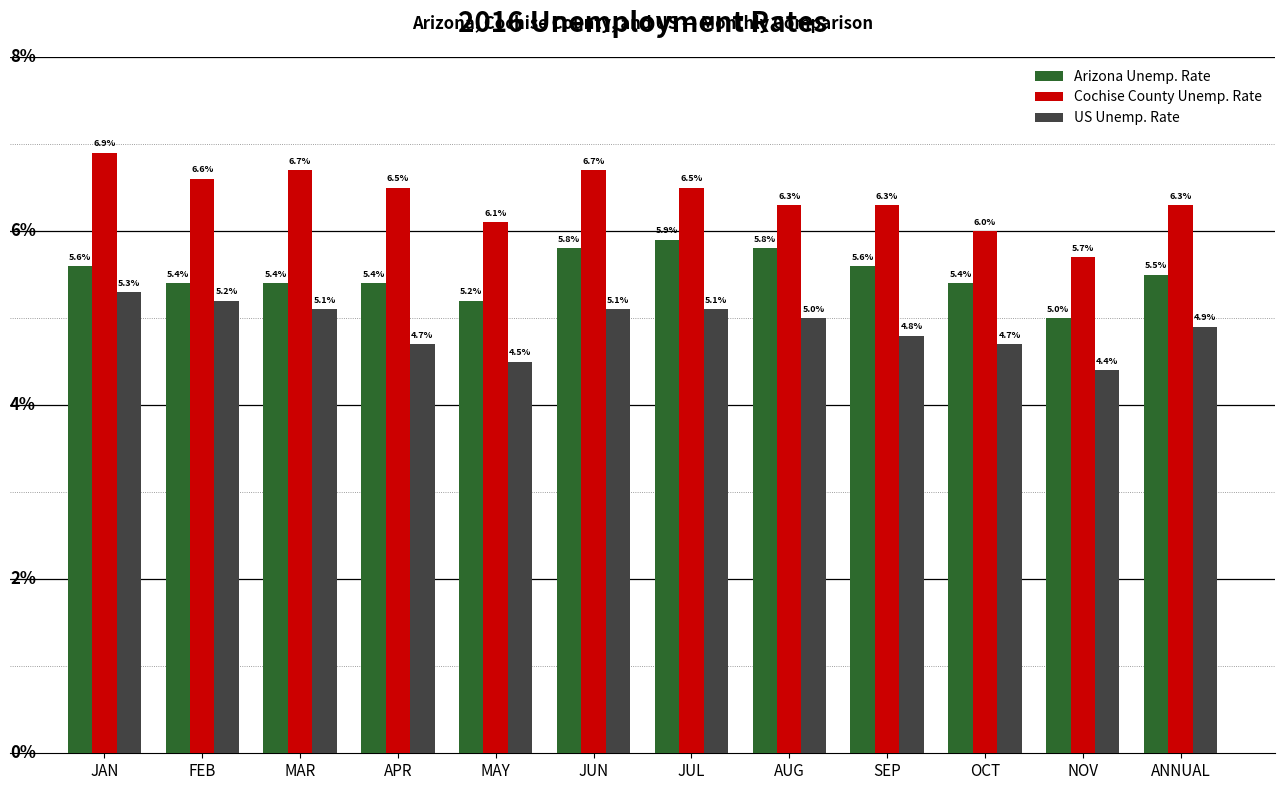

Where is US Unemp. Rate nearest to the value 4?

NOV